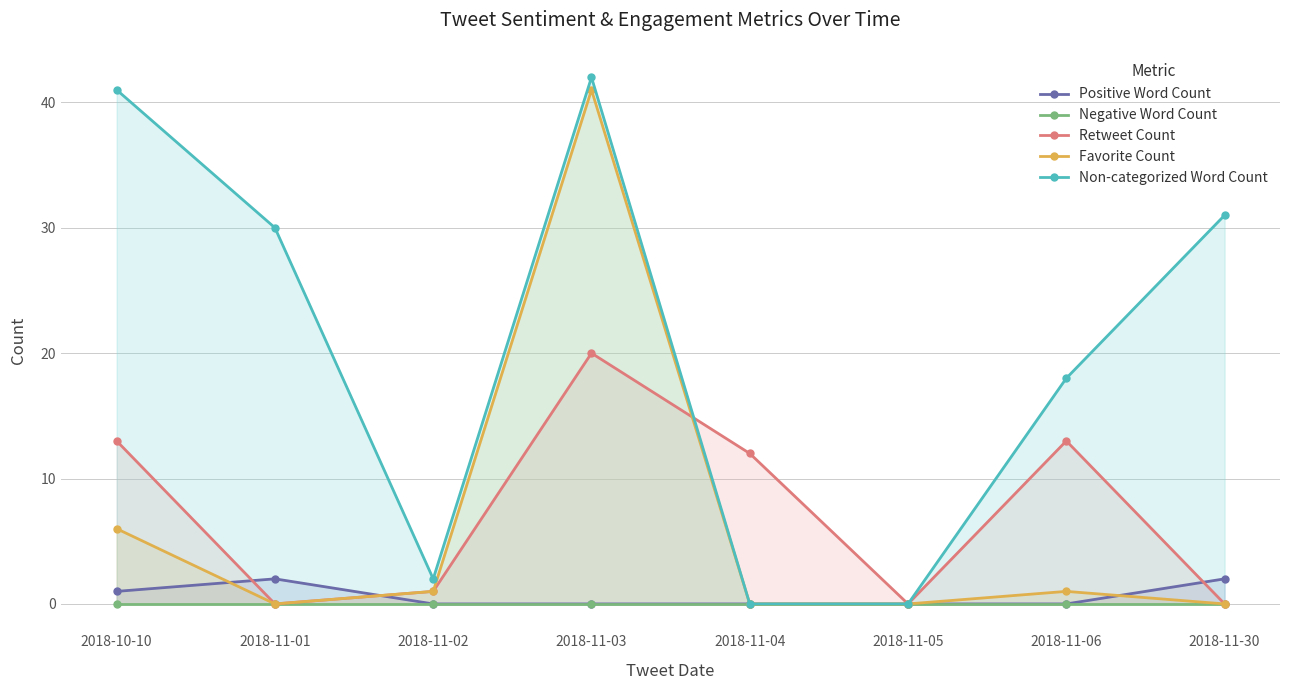

In Retweet Count, how many points are higher than both neighbors (excluding endpoints)?

2